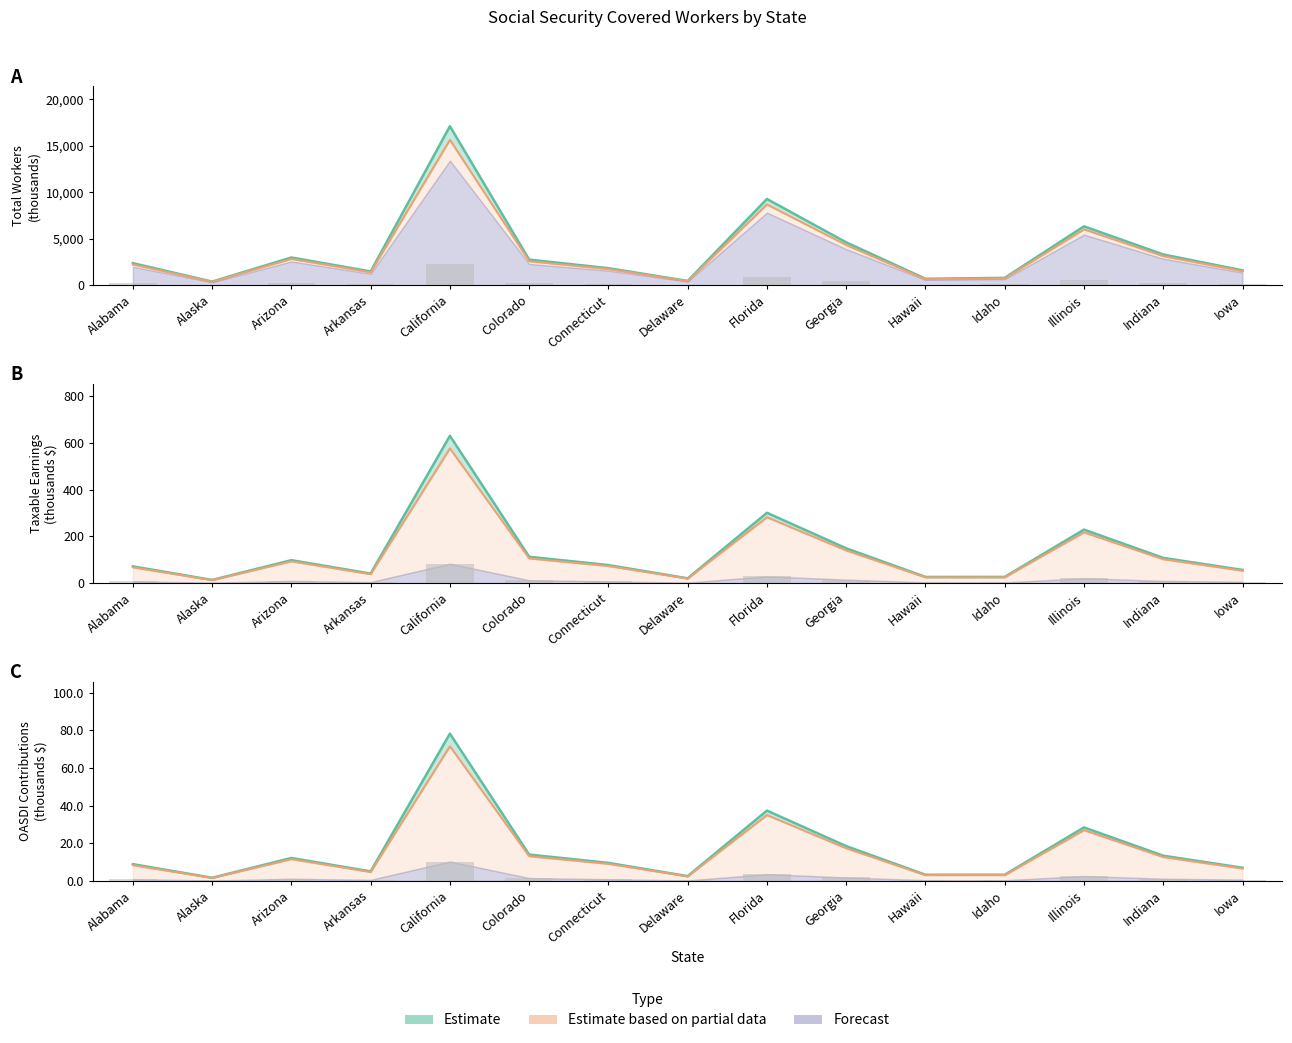

The value of Total_Workers at Illinois is 6340.1. True or false?

True